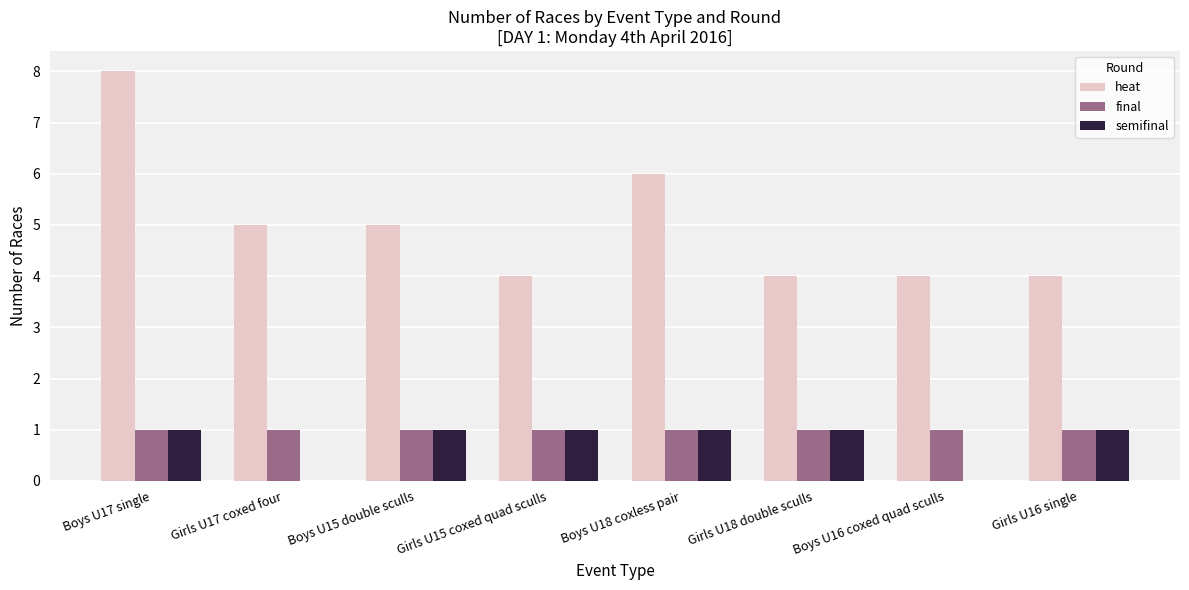

What are all the series names shown in the legend?

heat, final, semifinal